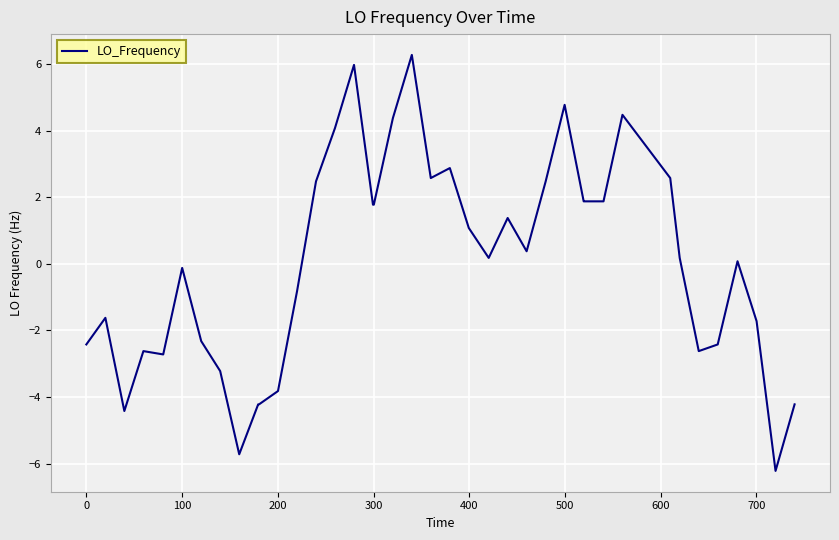

What is the smallest value displayed?

-6.2